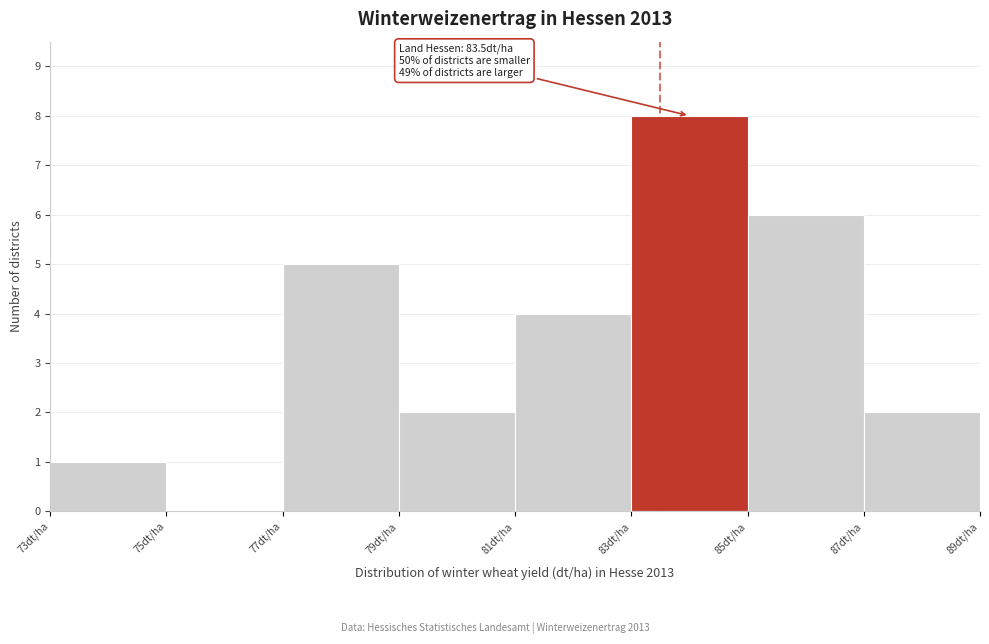

Which range on the x-axis has the tallest bar?

83 to 85